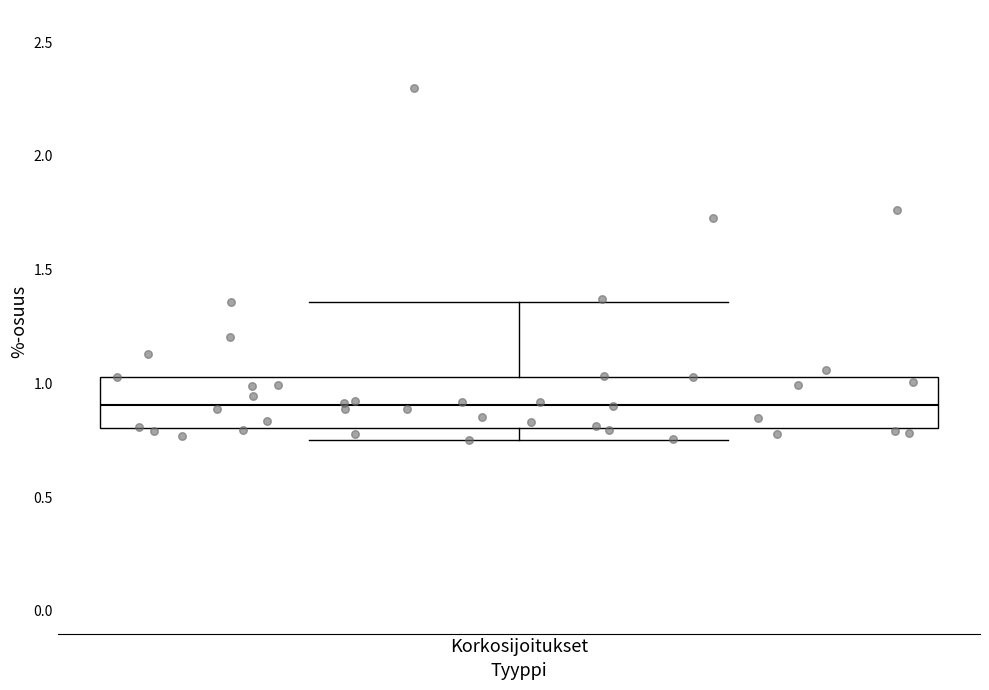

Read this box plot against the y-axis: the position of the median line, the range covered by the box, and the ends of both whiskers. The values are not printed on the chart, so give them approximately, as read against the axis.

median 0.90, box 0.80 to 1.05, whiskers 0.75 to 1.35